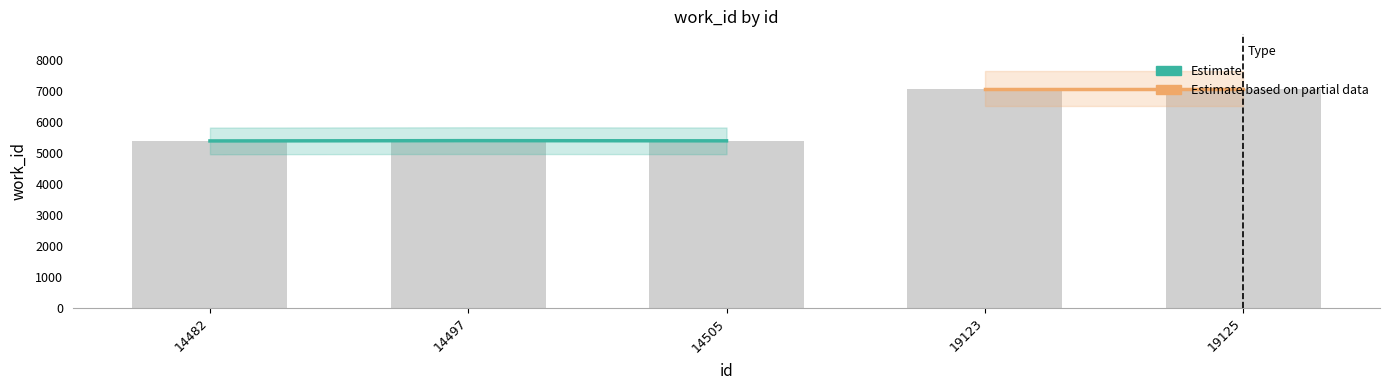

Is it true that the value at 14482 is 5394?

True